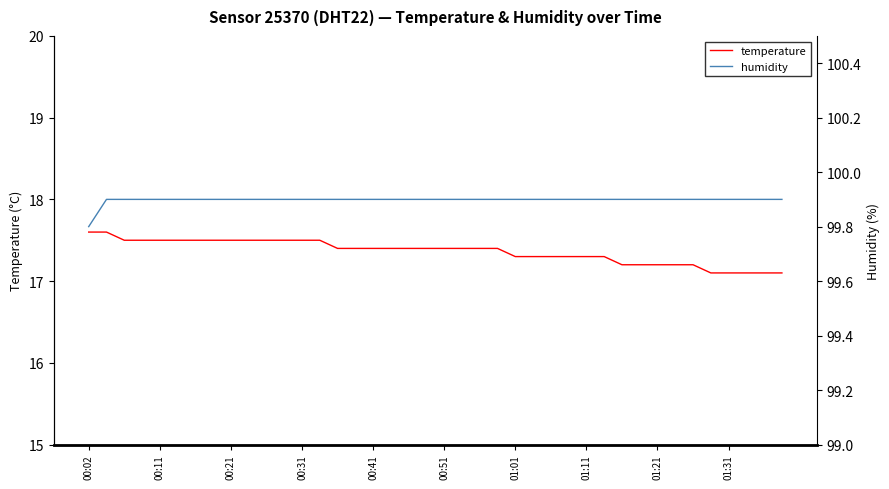

List the series in order of their peak value, highest first.

humidity, temperature